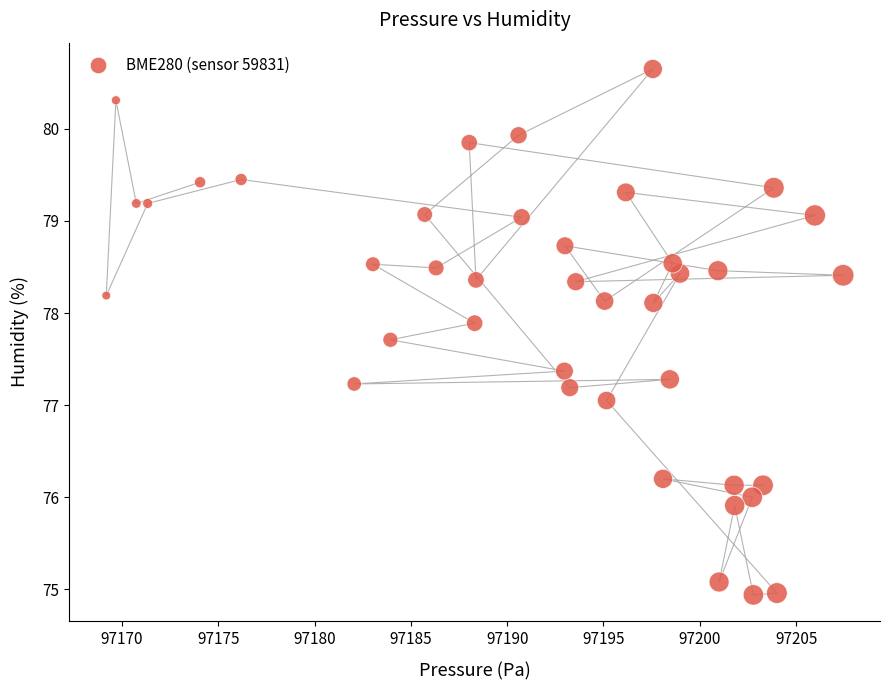

What is the range of Y values (max minus min)?

5.7